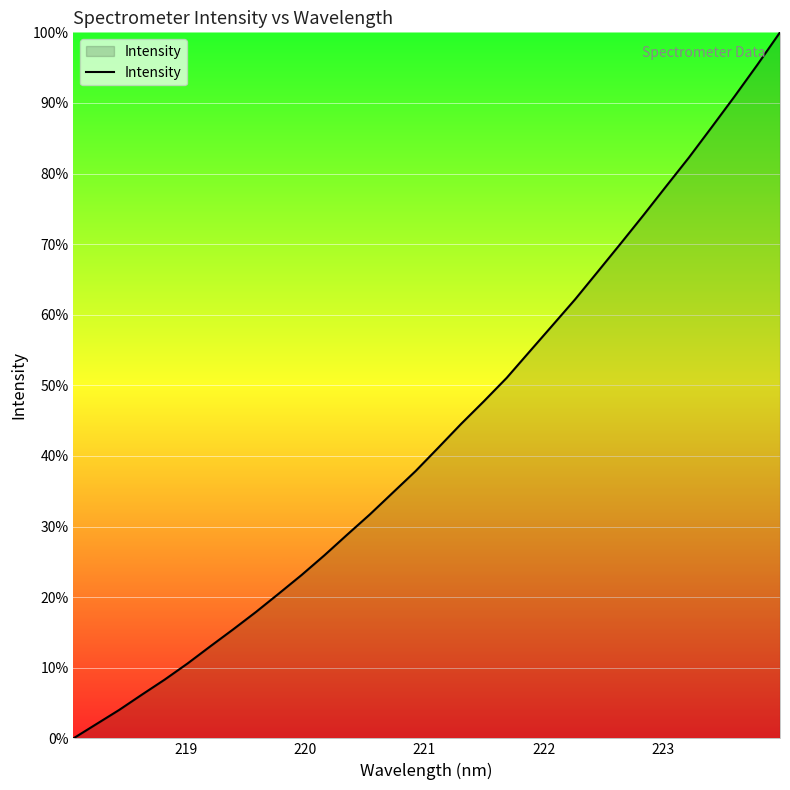

What is the difference between the maximum and minimum values?

100.0